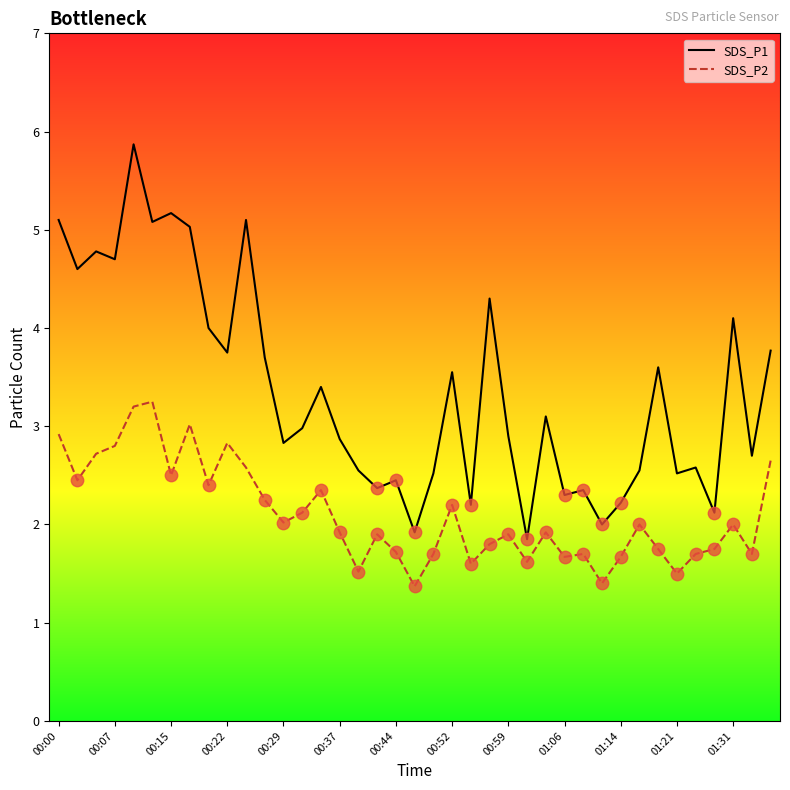

What are all the series names shown in the legend?

SDS_P1, SDS_P2